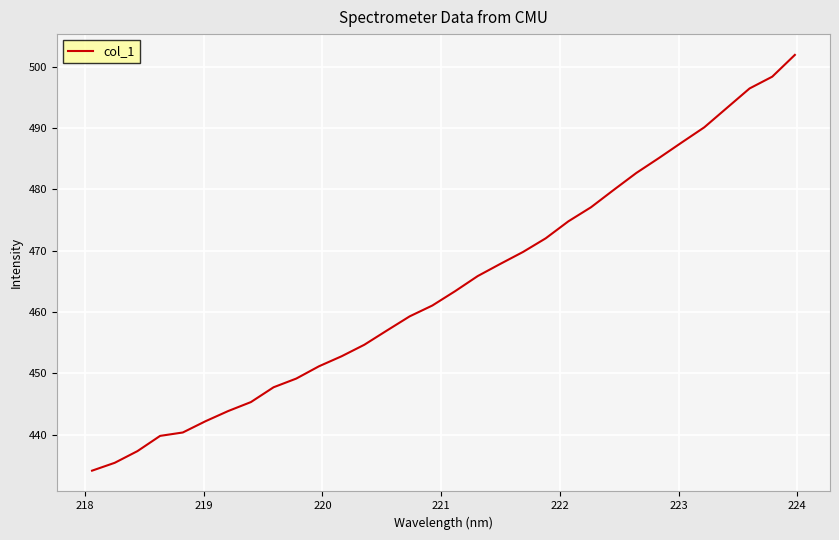

What is the maximum value shown in the chart?

501.9